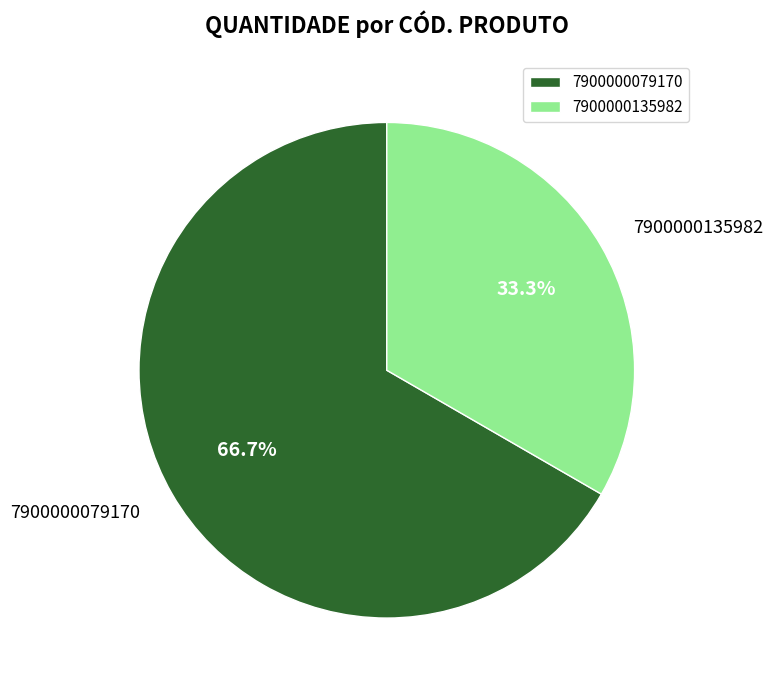

Which has a higher value, 7900000079170 or 7900000135982?

7900000079170